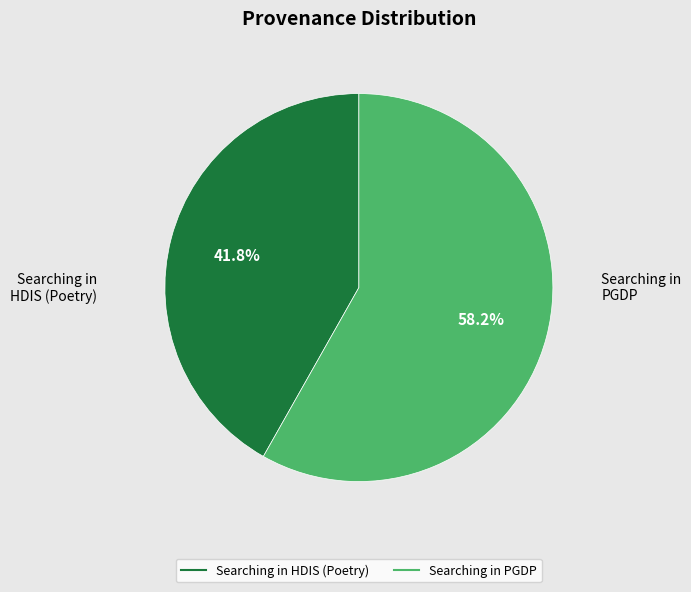

What is the smallest slice in the pie chart?

Searching in HDIS (Poetry)